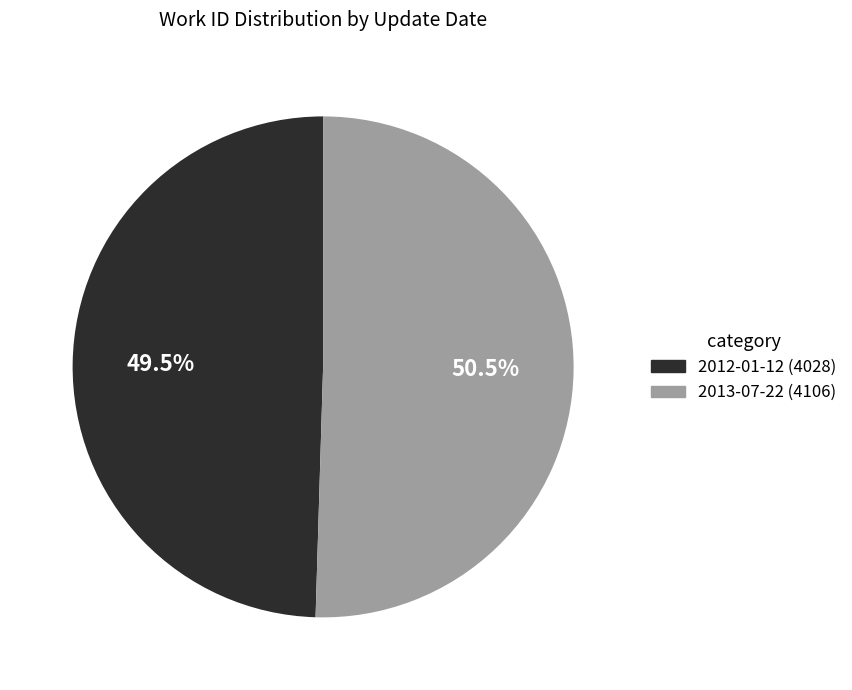

Which has a higher value, 2012-01-12 or 2013-07-22?

2013-07-22